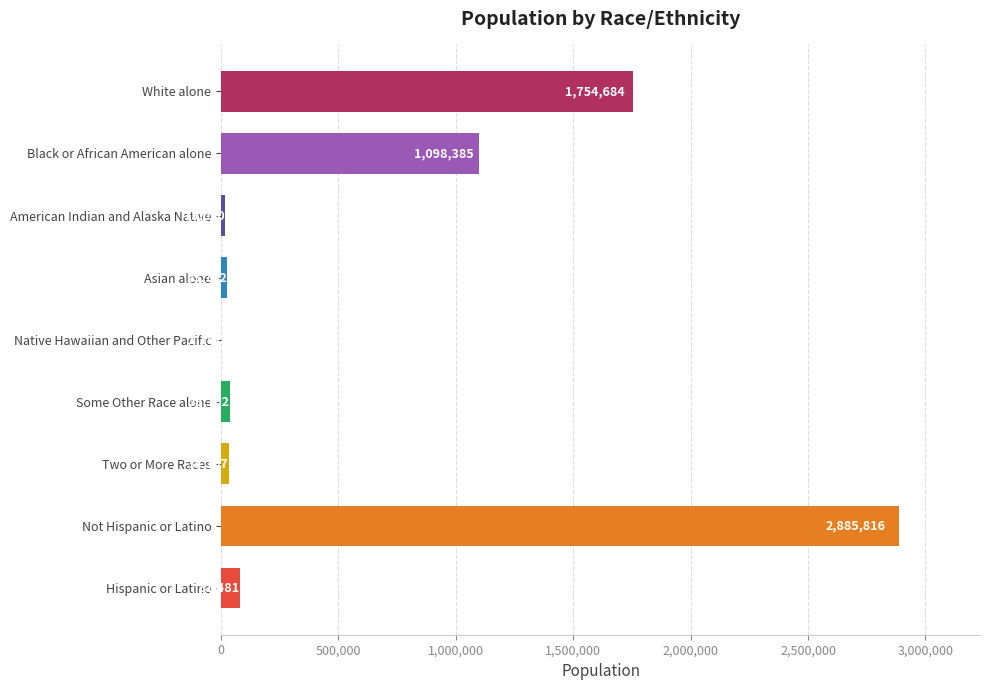

Where is the data nearest to the value 1443501?

White alone